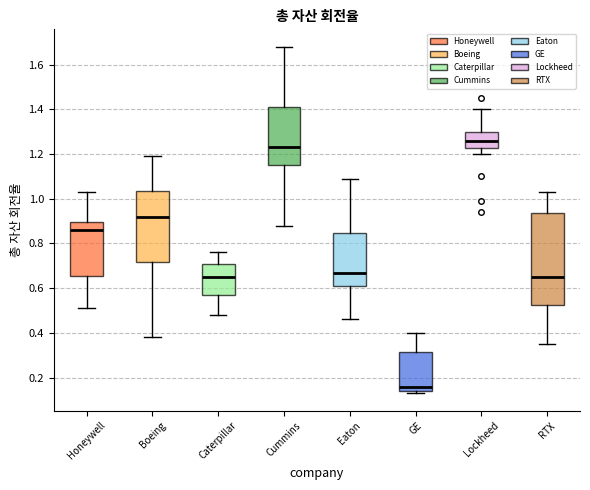

Which box is the tallest, from its lower edge to its upper edge?

RTX